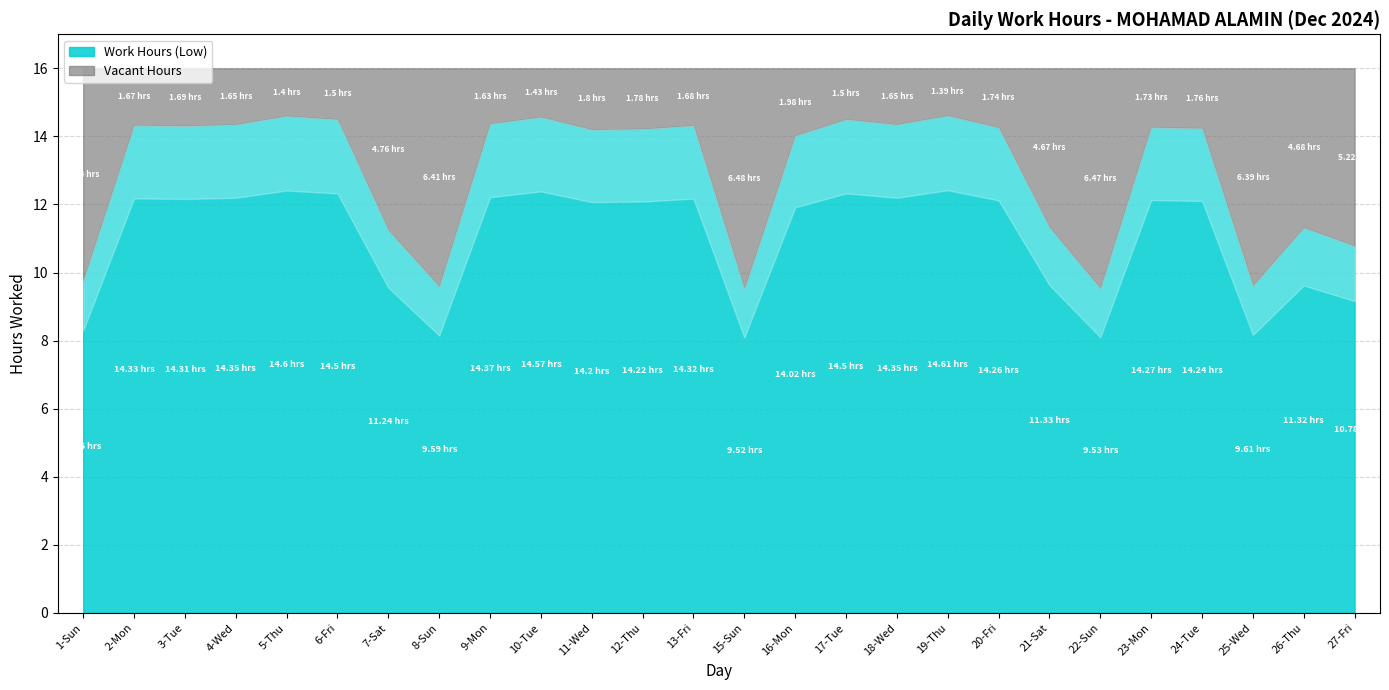

Which label corresponds to the largest value in the chart?

19-Thu